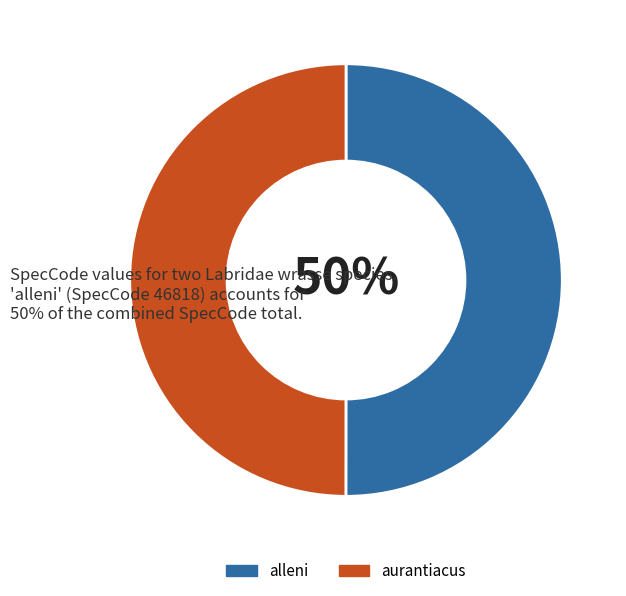

The aurantiacus slice represents 55% of the pie. True or false?

False